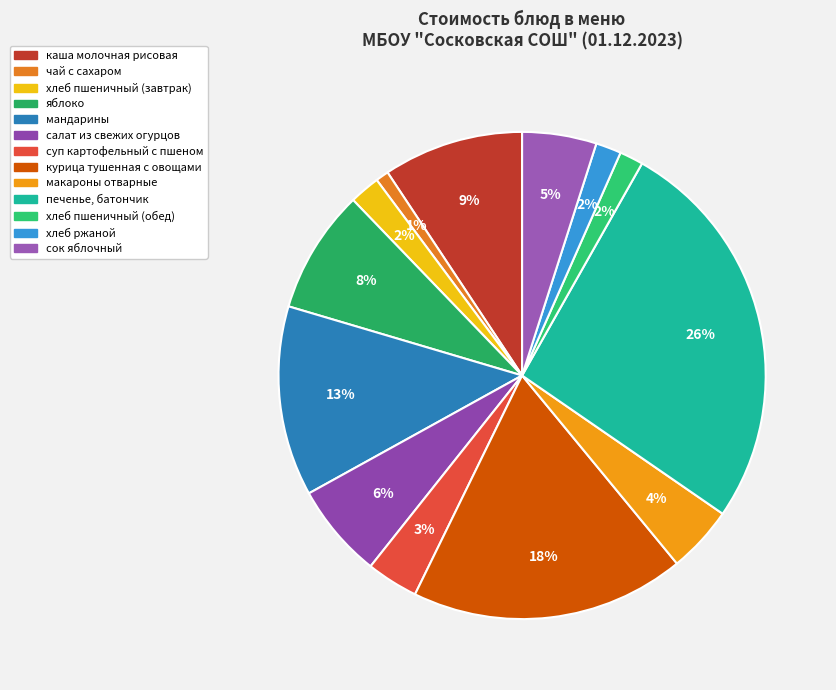

Approximately how many times larger is the value at сок яблочный compared to хлеб пшеничный (обед)?

3.1